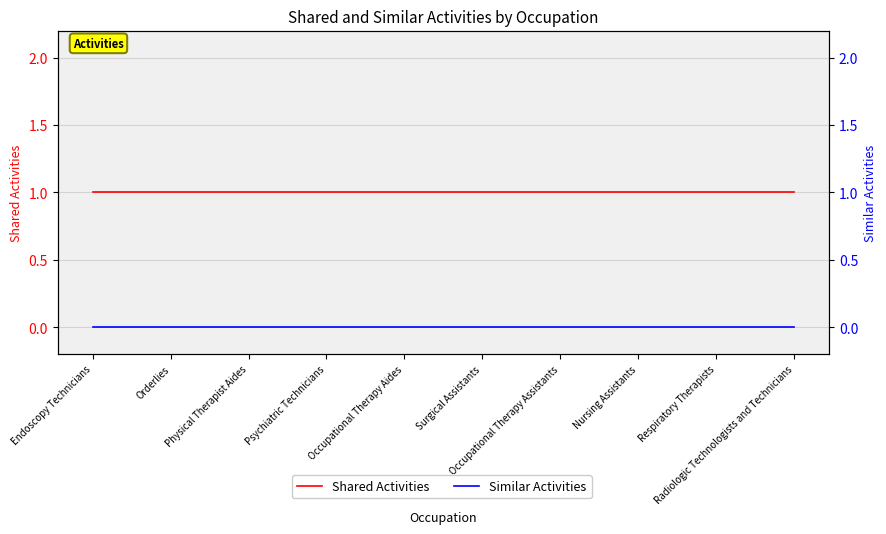

The Shared Activities series shows 2 at Surgical Assistants. True or false?

False